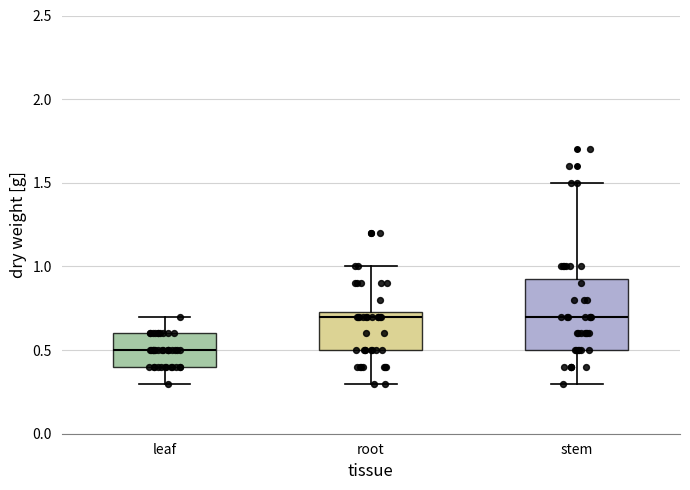

Which box has the lowest median line?

leaf